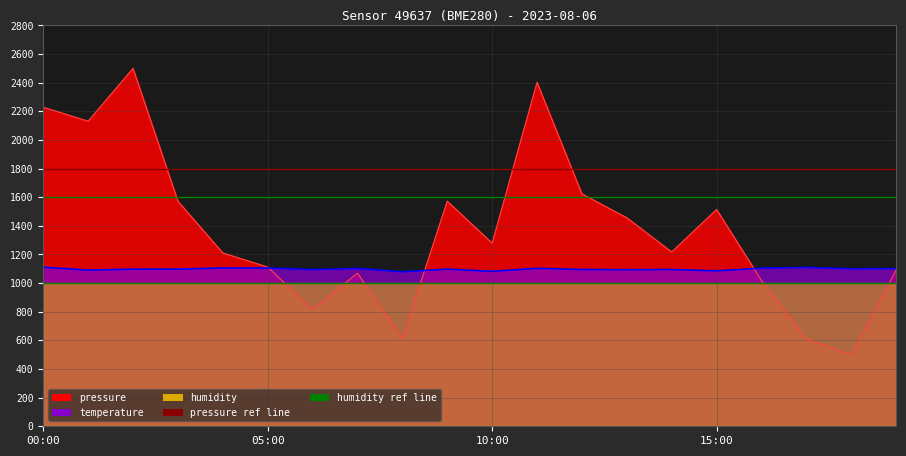

What is the approximate value of pressure at 01:00?

2131.3